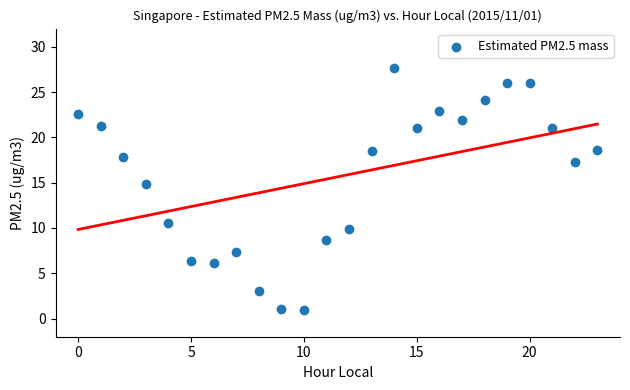

What Y value in the scatter plot is closest to 14?

14.8